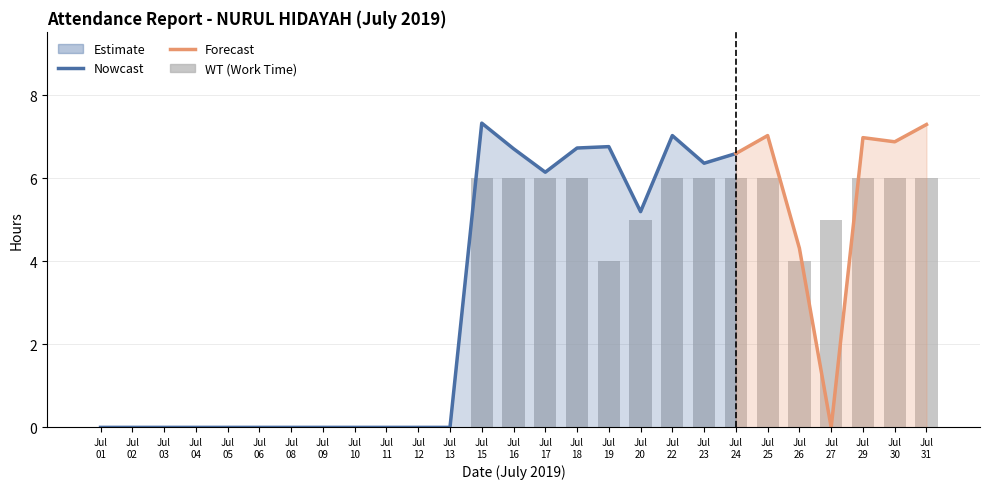

Reading right to left, list all the values displayed in this chart.

6	6	6	5	4	6	6	6	6	5	4	6	6	6	6	0	0	0	0	0	0	0	0	0	0	0	0